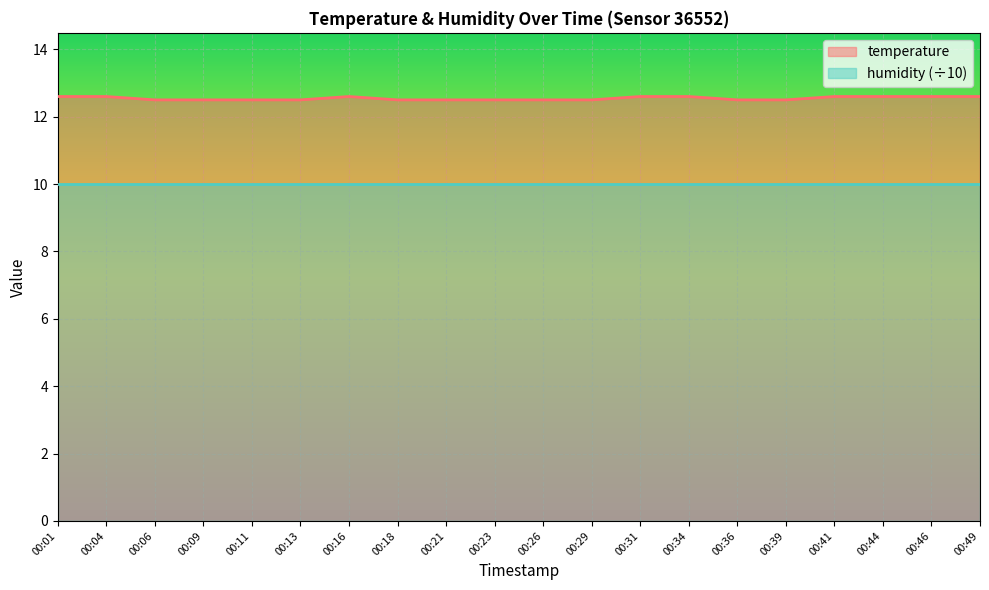

The value at 00:46 is 12.6. True or false?

True